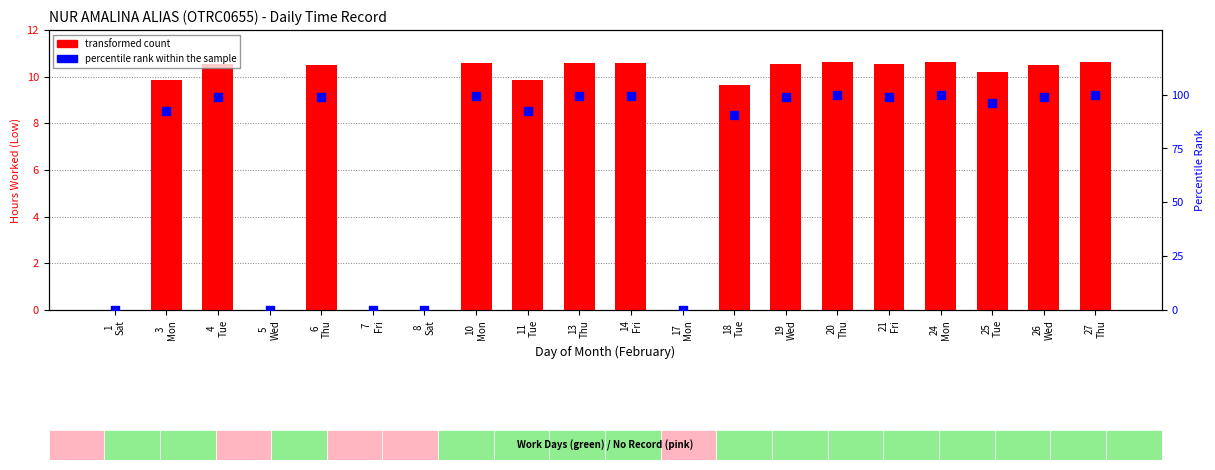

What is the total value across all series at 27
Thu?

110.3